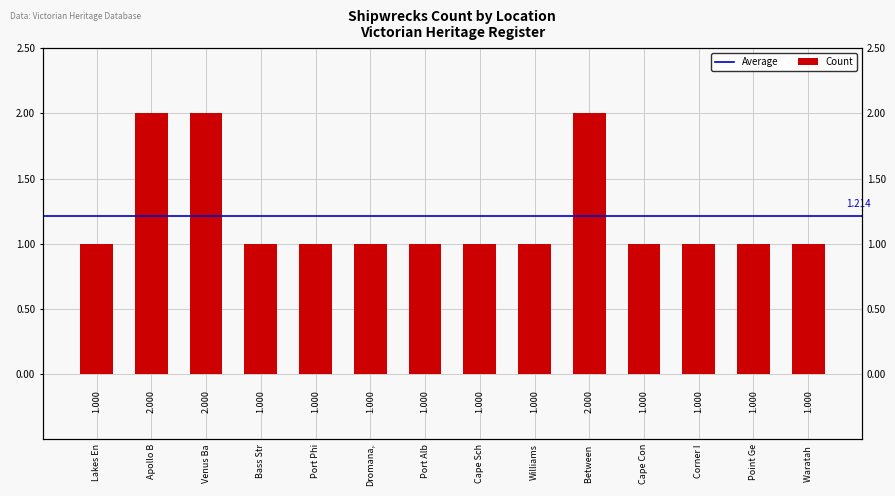

What is the maximum value shown in the chart?

2